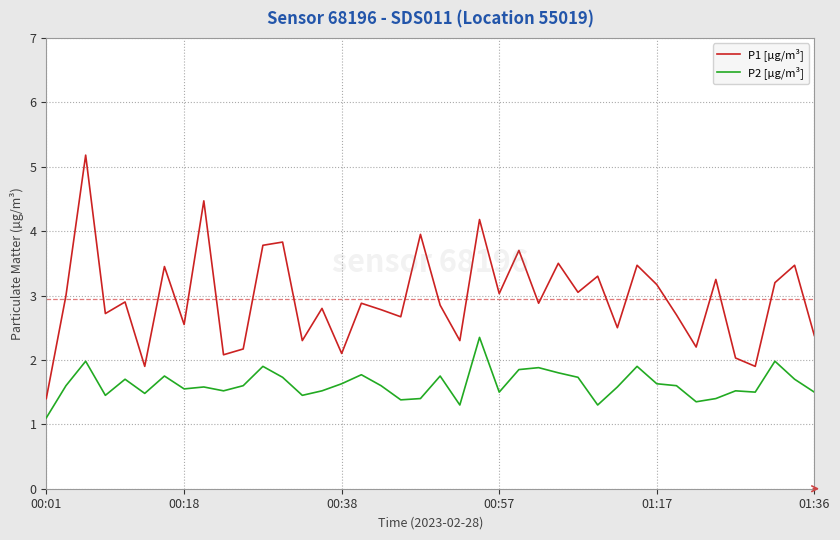

List the series in order of their peak value, highest first.

P1 [µg/m³], P2 [µg/m³]